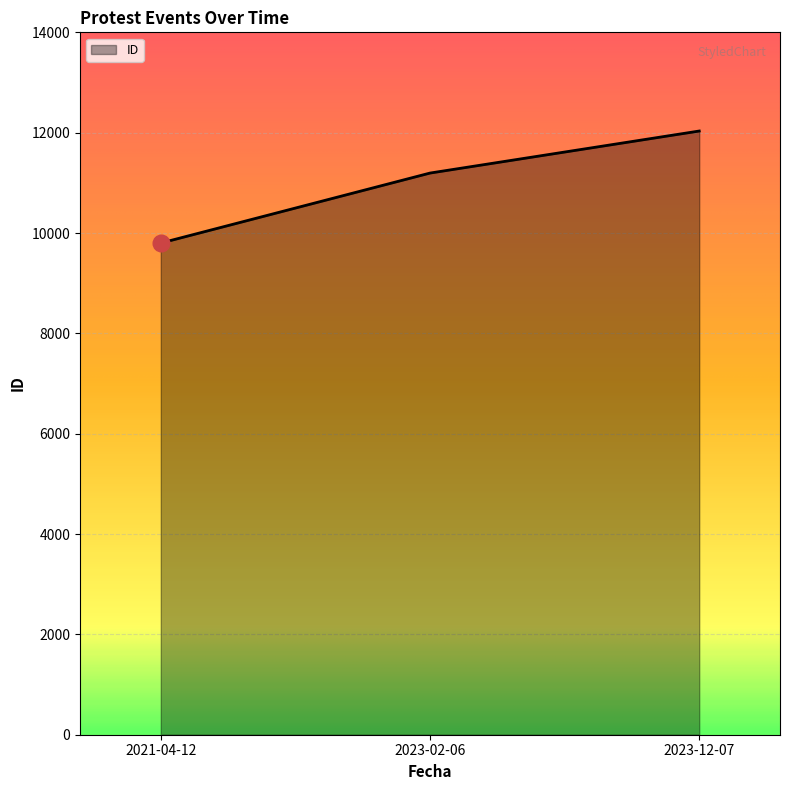

Is it true that the value at 2023-02-06 is 6762?

False